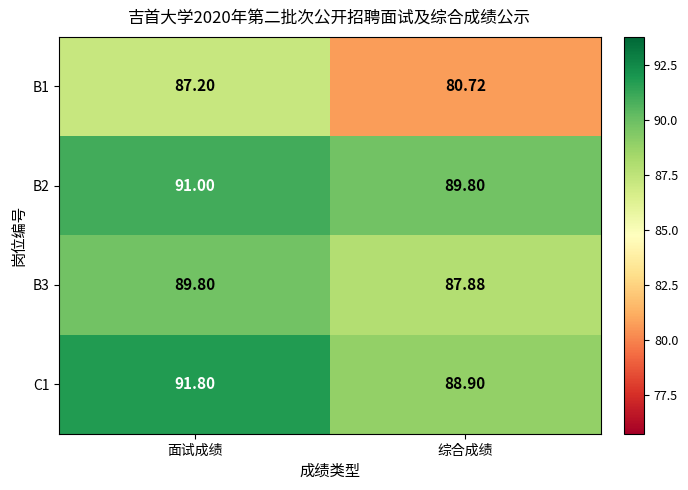

At which category is the sum across all series the highest?

面试成绩